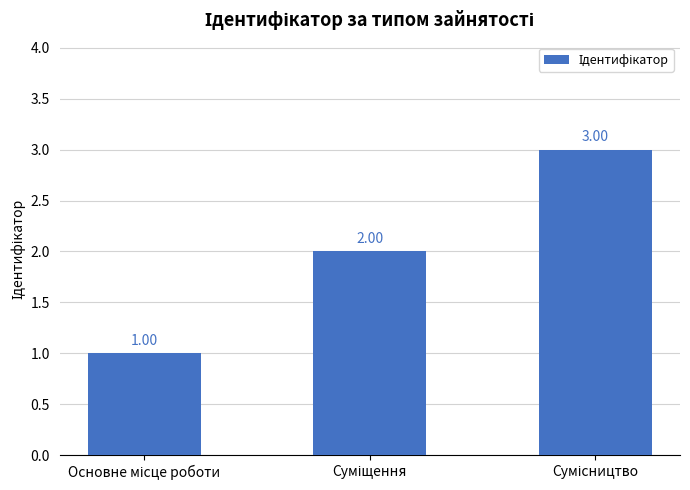

Rank the categories by value from lowest to highest.

Основне місце роботи, Суміщення, Сумісництво